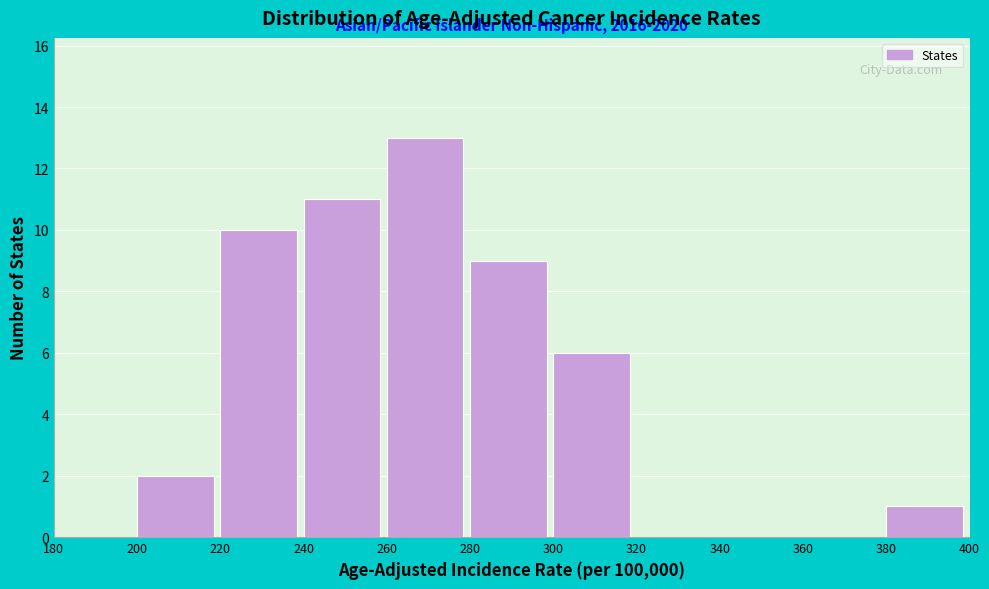

Over which range of the x-axis is the bar tallest?

260 to 280